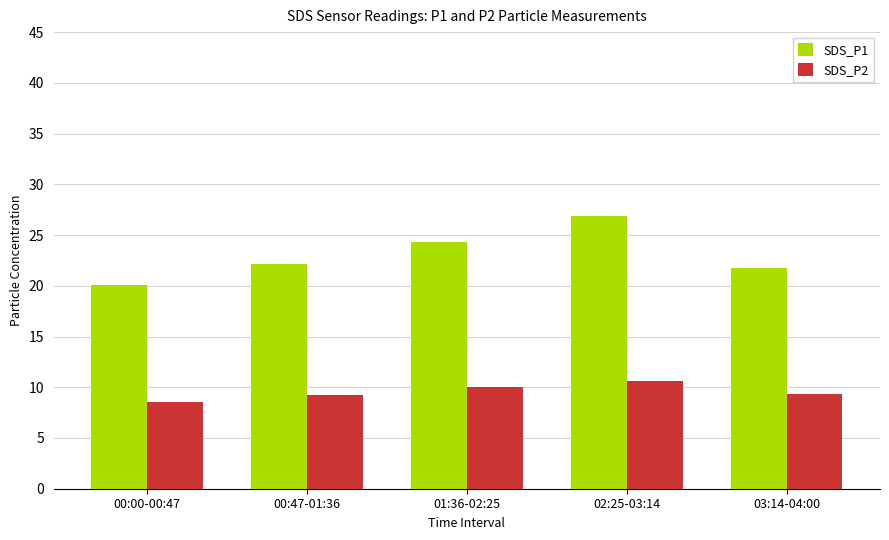

How many series are shown in this chart?

2